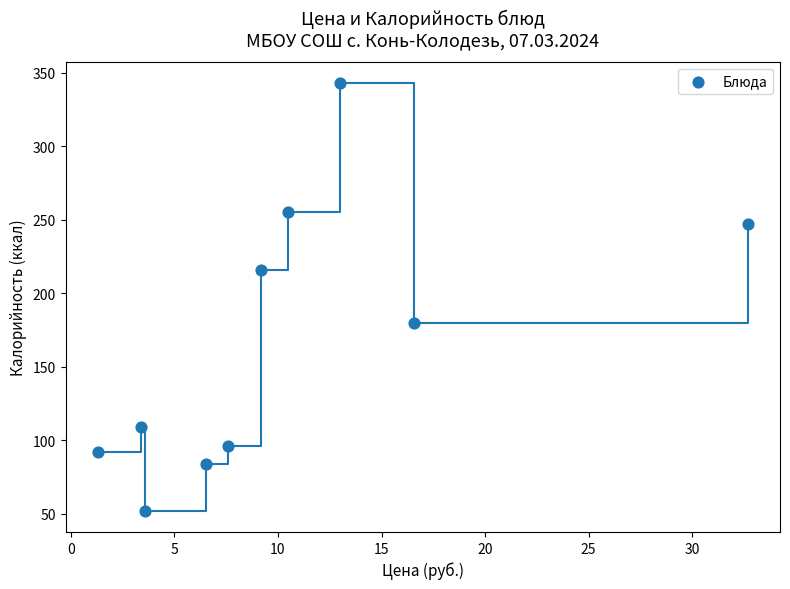

What is the average Y value?

167